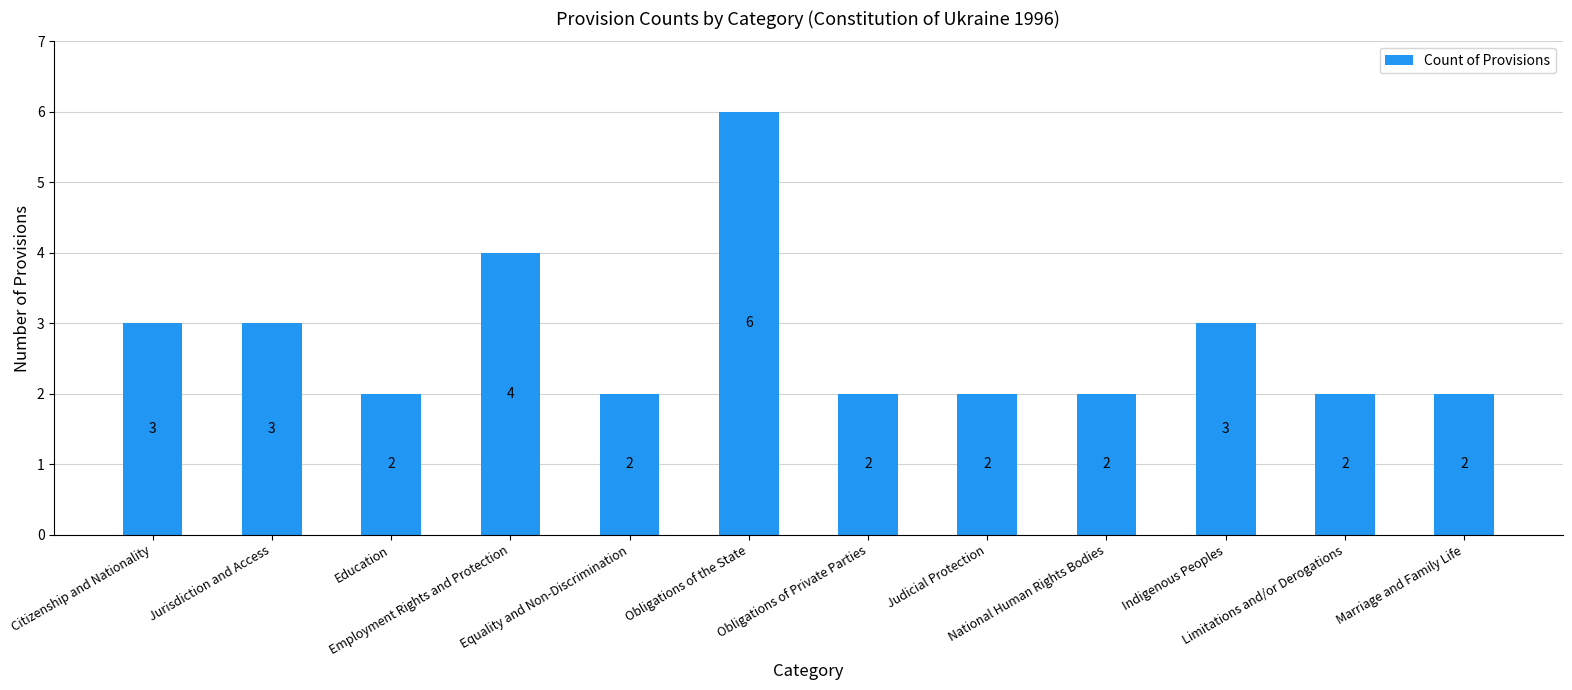

What is the difference between the values at Jurisdiction and Access and Education?

1